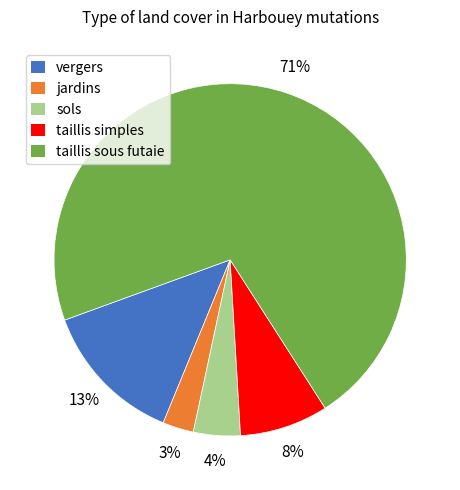

Count the number of slices in the pie.

5